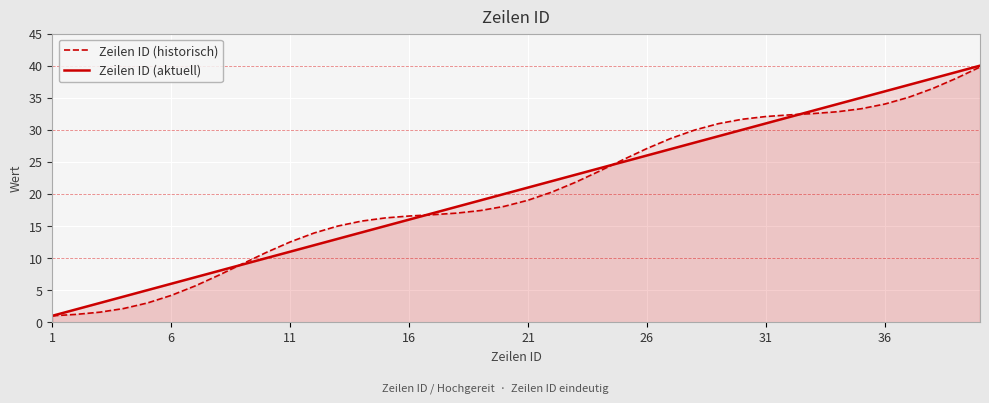

What is the total value across all series at 31?

63.1